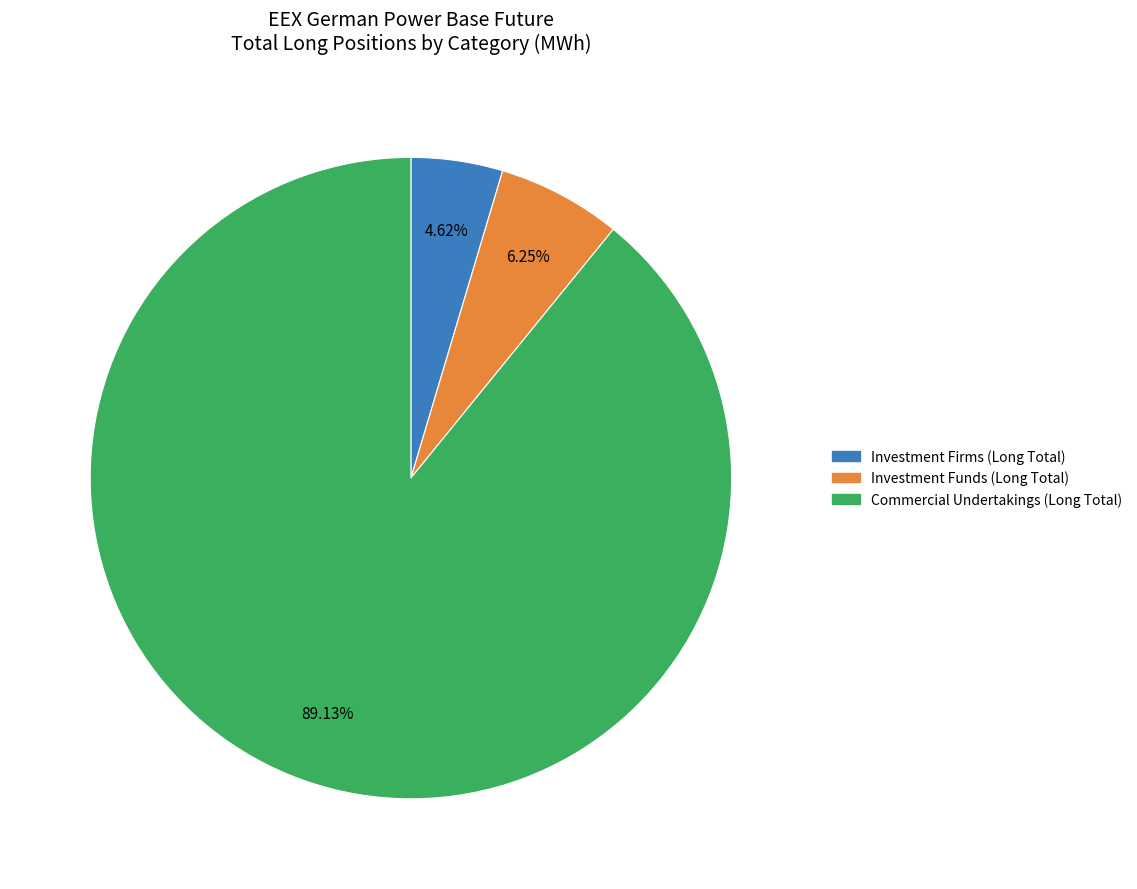

Does any single category account for the majority?

Yes